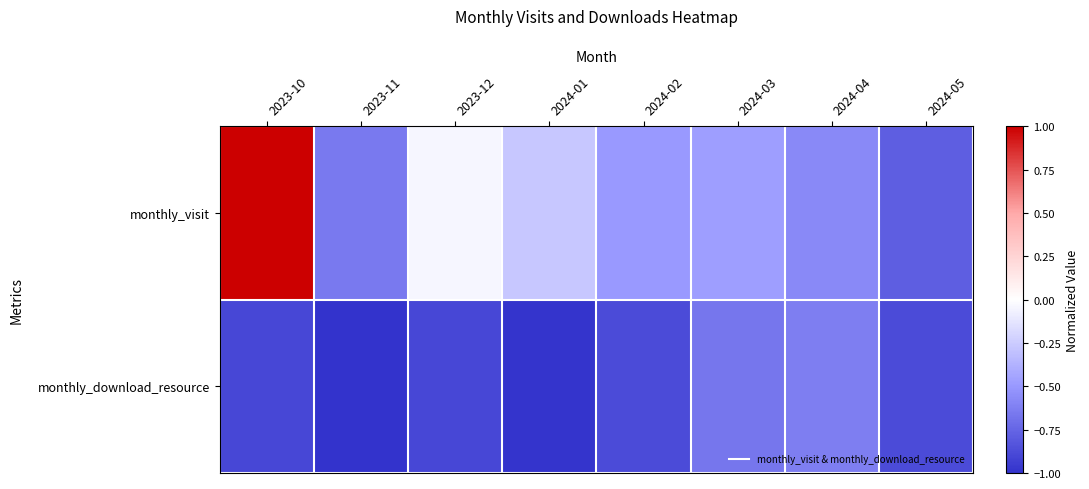

How many series are shown in this chart?

2